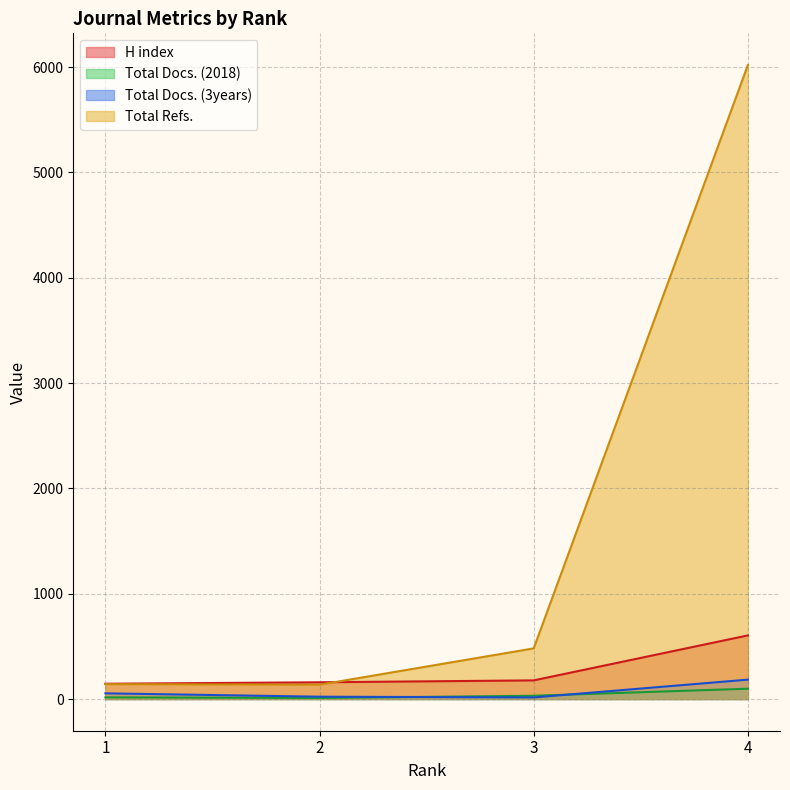

Reading left to right, transcribe all the data shown in this chart.

H index: 145	159	177	604
Total Docs. (2018): 16	10	31	98
Total Docs. (3years): 54	22	15	184
Total Refs.: 141	136	481	6020